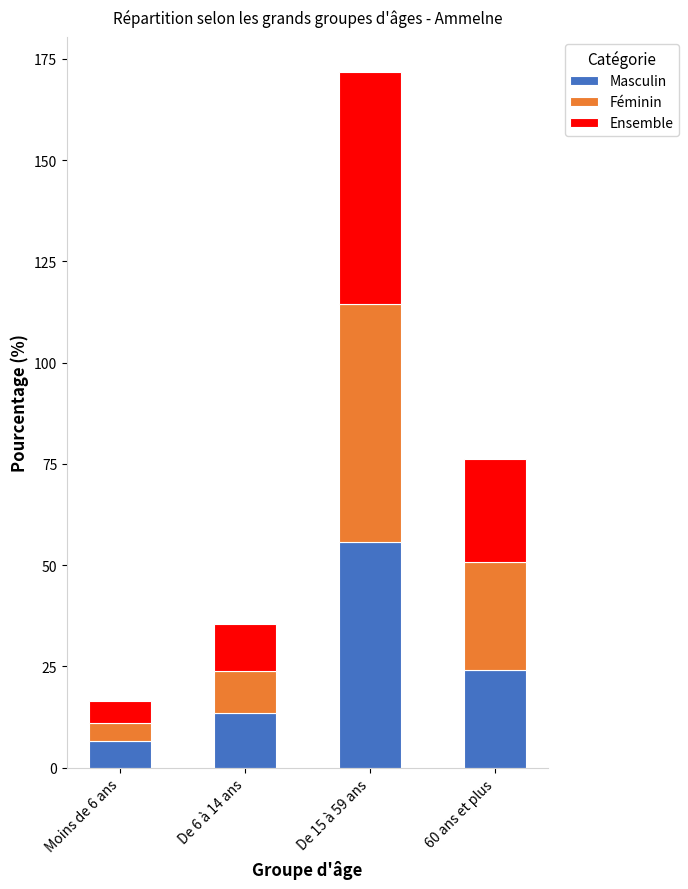

At which label is Masculin closest to 31?

60 ans et plus